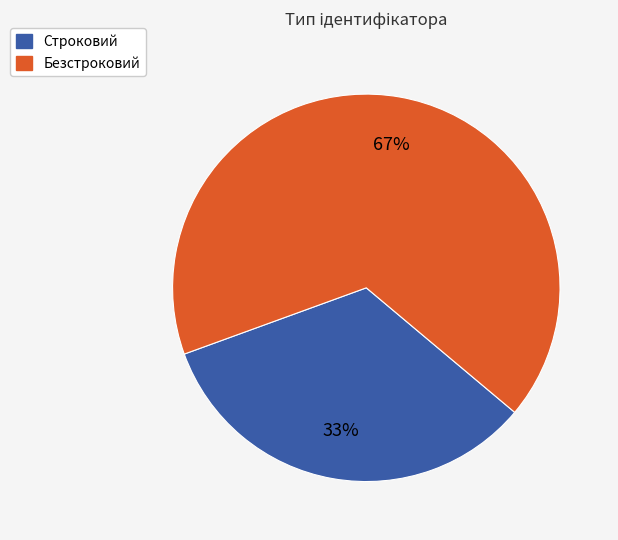

Is the sum of Безстроковий and Строковий greater than half?

Yes